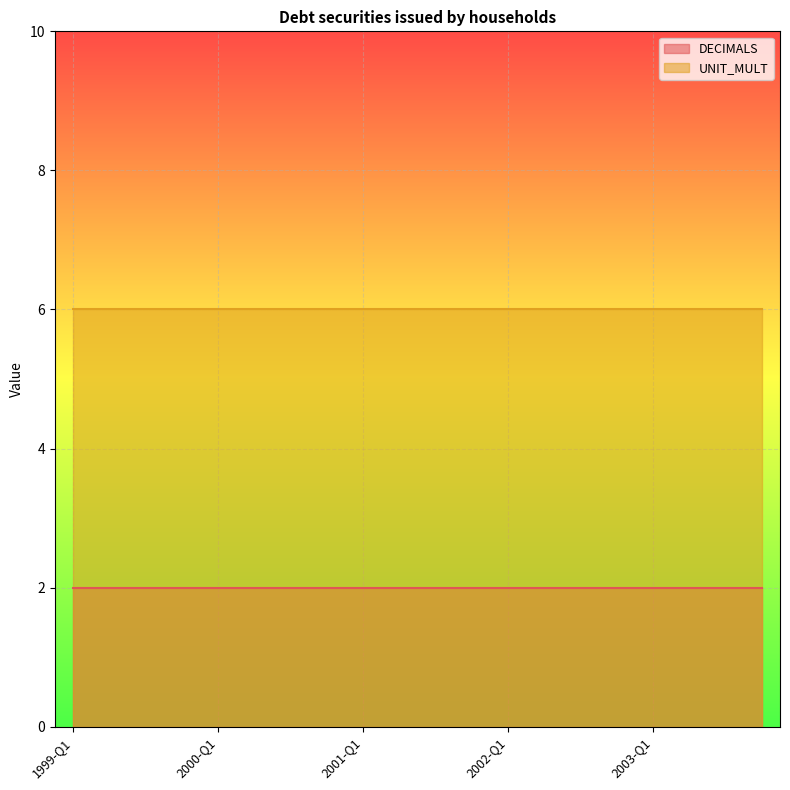

Rank the series by their maximum value, from lowest to highest.

DECIMALS, UNIT_MULT